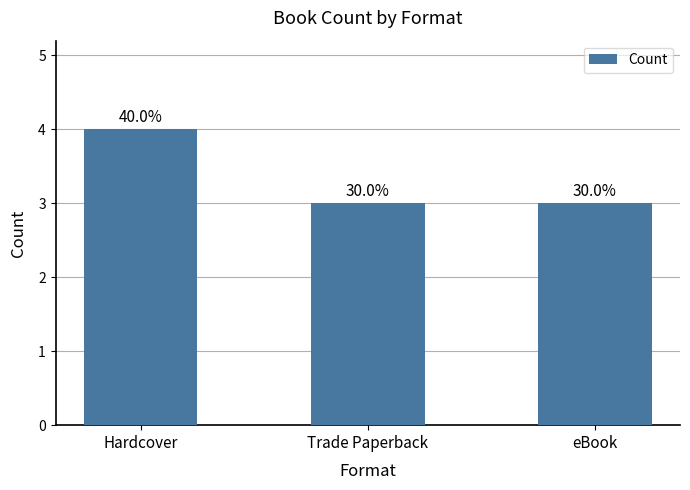

Is it true that the value at Hardcover is 4?

True